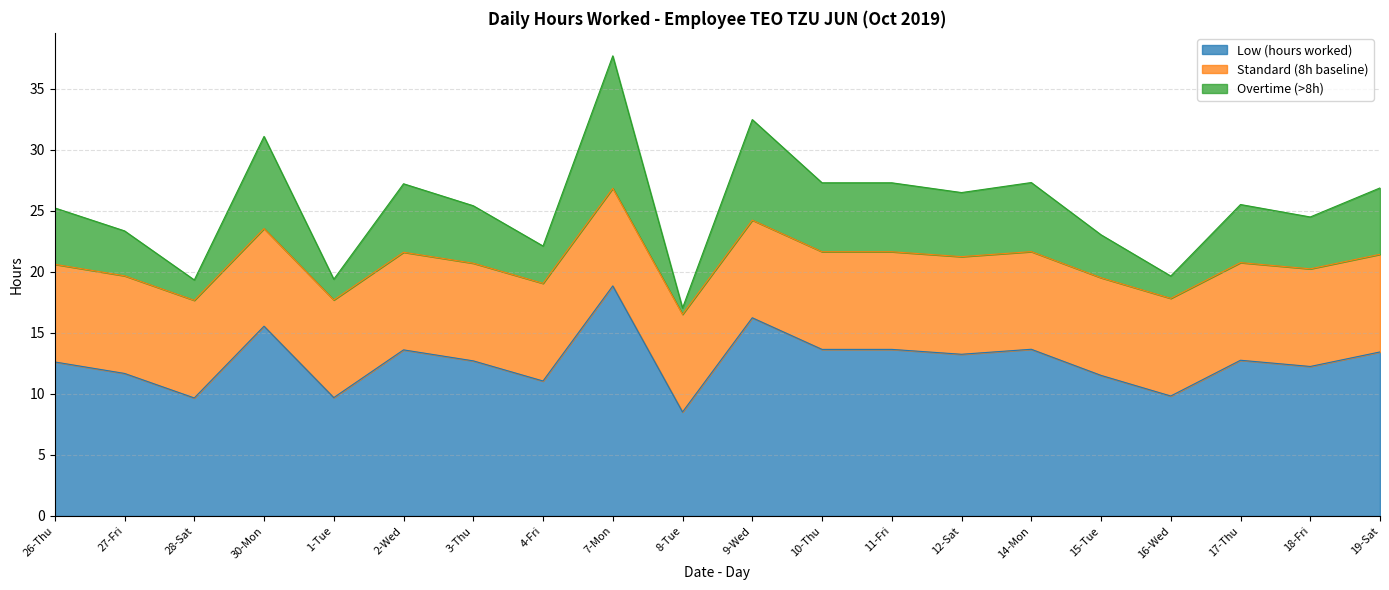

True or false: Overtime (>8h) has more than 0 interior local peaks.

True